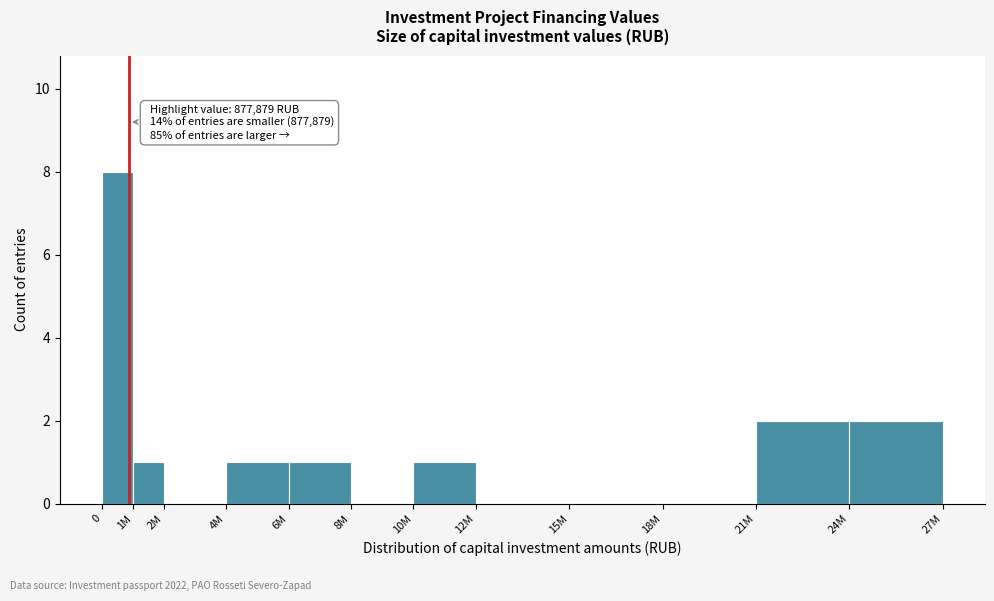

Reading left to right, what are all the values shown in this chart?

0=8	1M=1	2M=0	4M=1	6M=1	8M=0	10M=1	12M=0	15M=0	18M=0	21M=2	24M=2